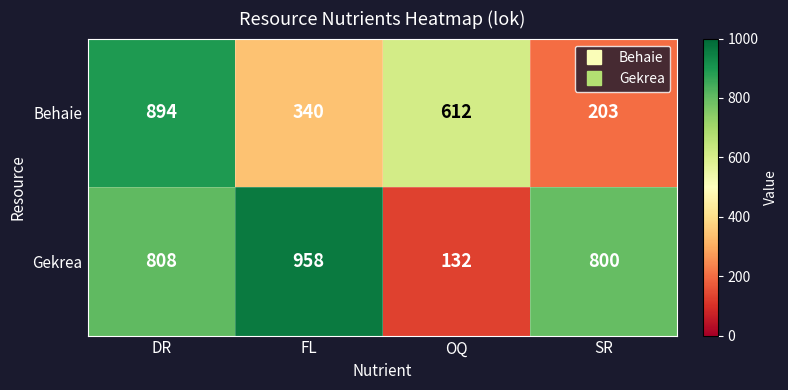

At which category is the sum across all series the highest?

DR